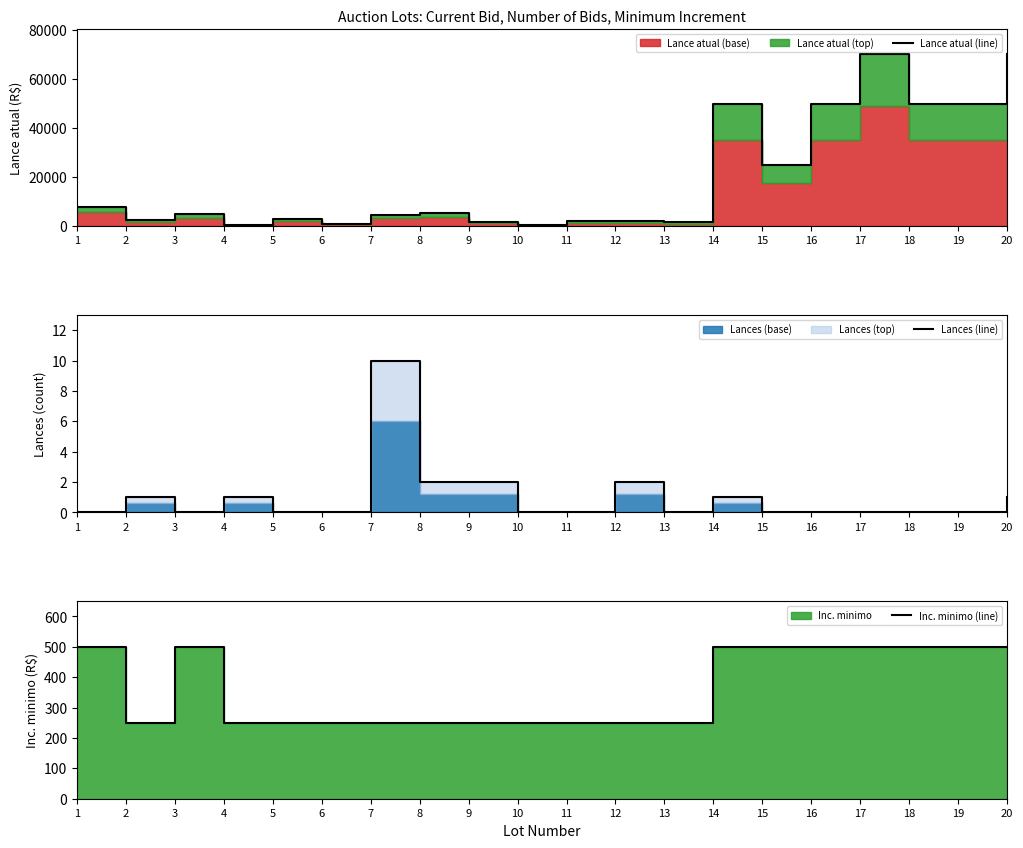

Is the value of Inc. minimo (line) at 16 greater than the value of Lance atual (line) at 12?

No